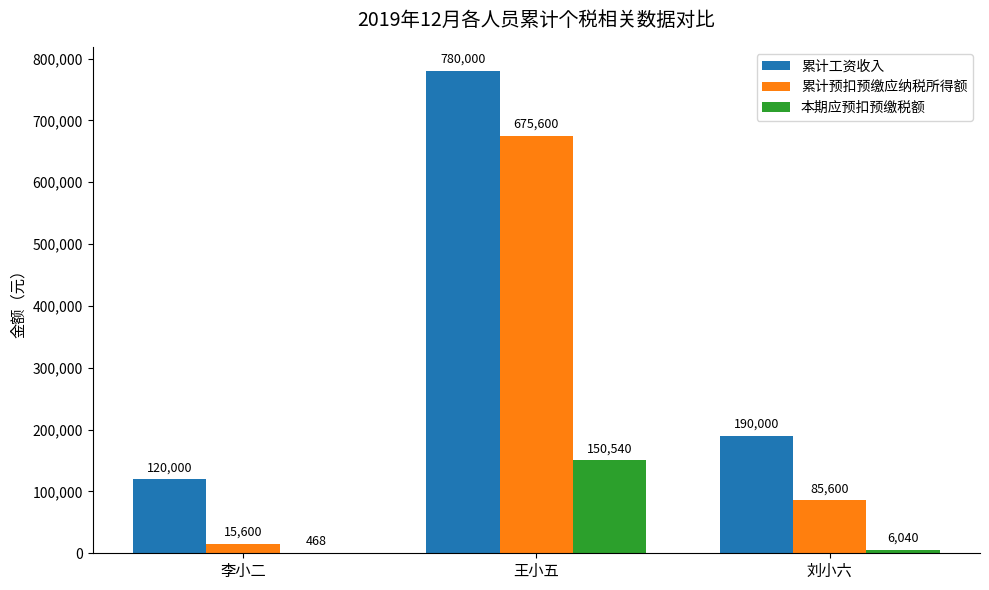

What is the sum of the 本期应预扣预缴税额 values at 刘小六 and 李小二?

6508